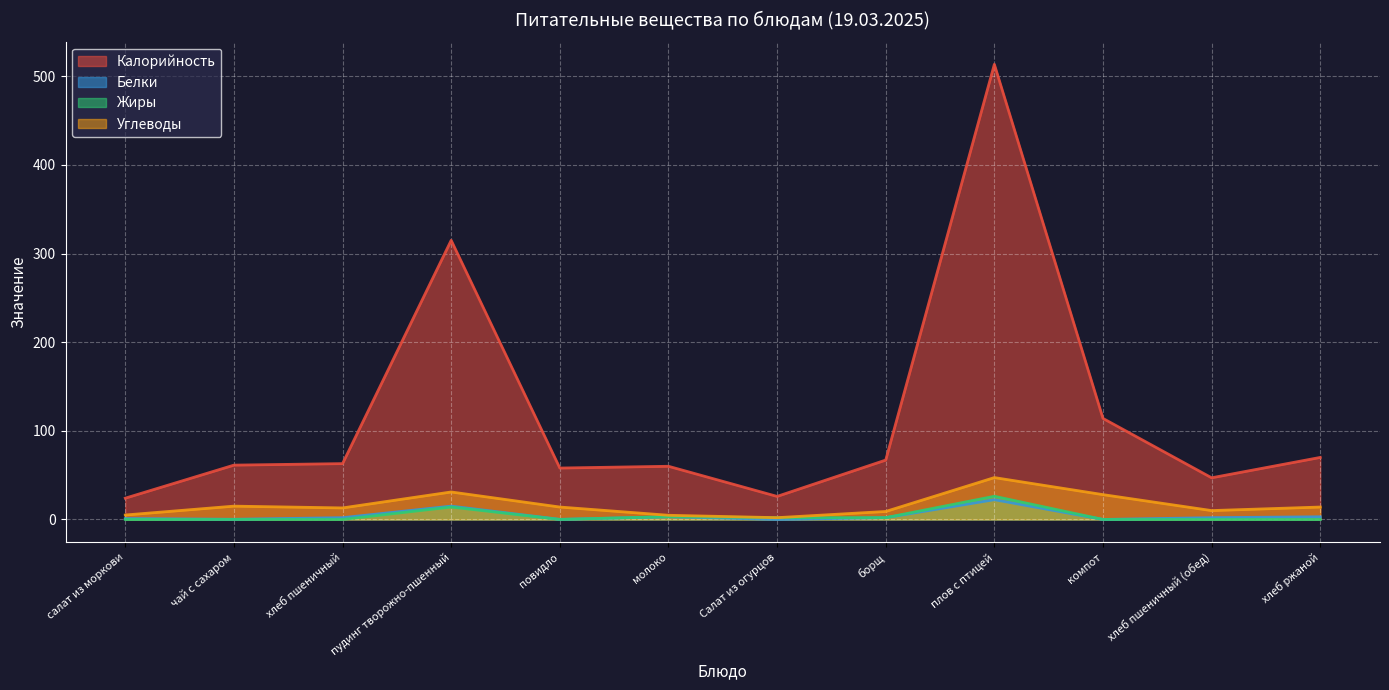

Between which two adjacent categories do Белки and Жиры first intersect?

повидло and молоко